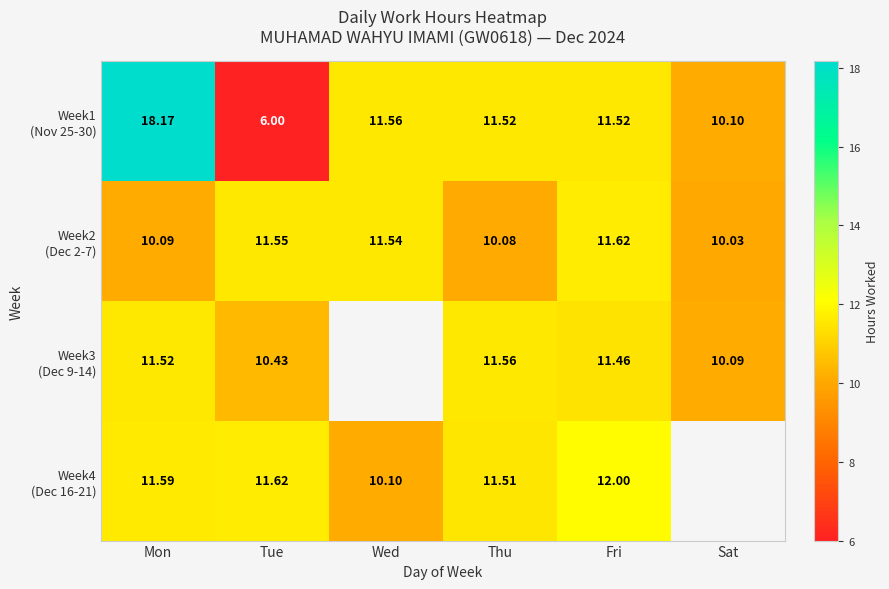

Rank the series at Tue from highest to lowest value.

Week4 (Dec 16-21), Week2 (Dec 2-7), Week3 (Dec 9-14), Week1 (Nov 25-30)